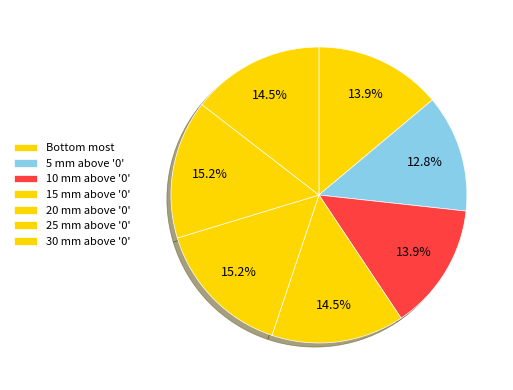

Does any single category account for the majority?

No